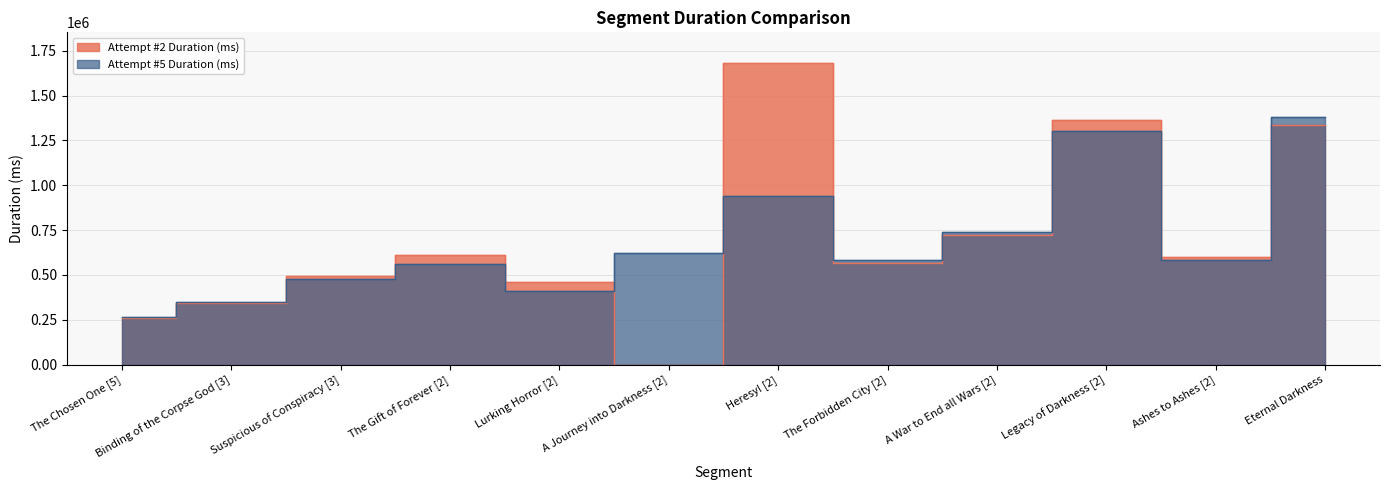

The Attempt #5 Duration (ms) series shows 131964 at The Chosen One [5]. True or false?

False